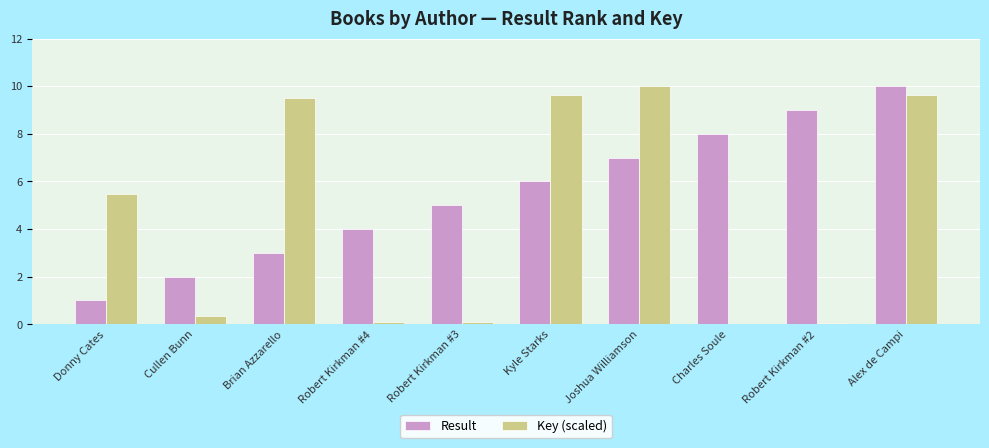

At which category is the sum across all series the highest?

Alex de Campi